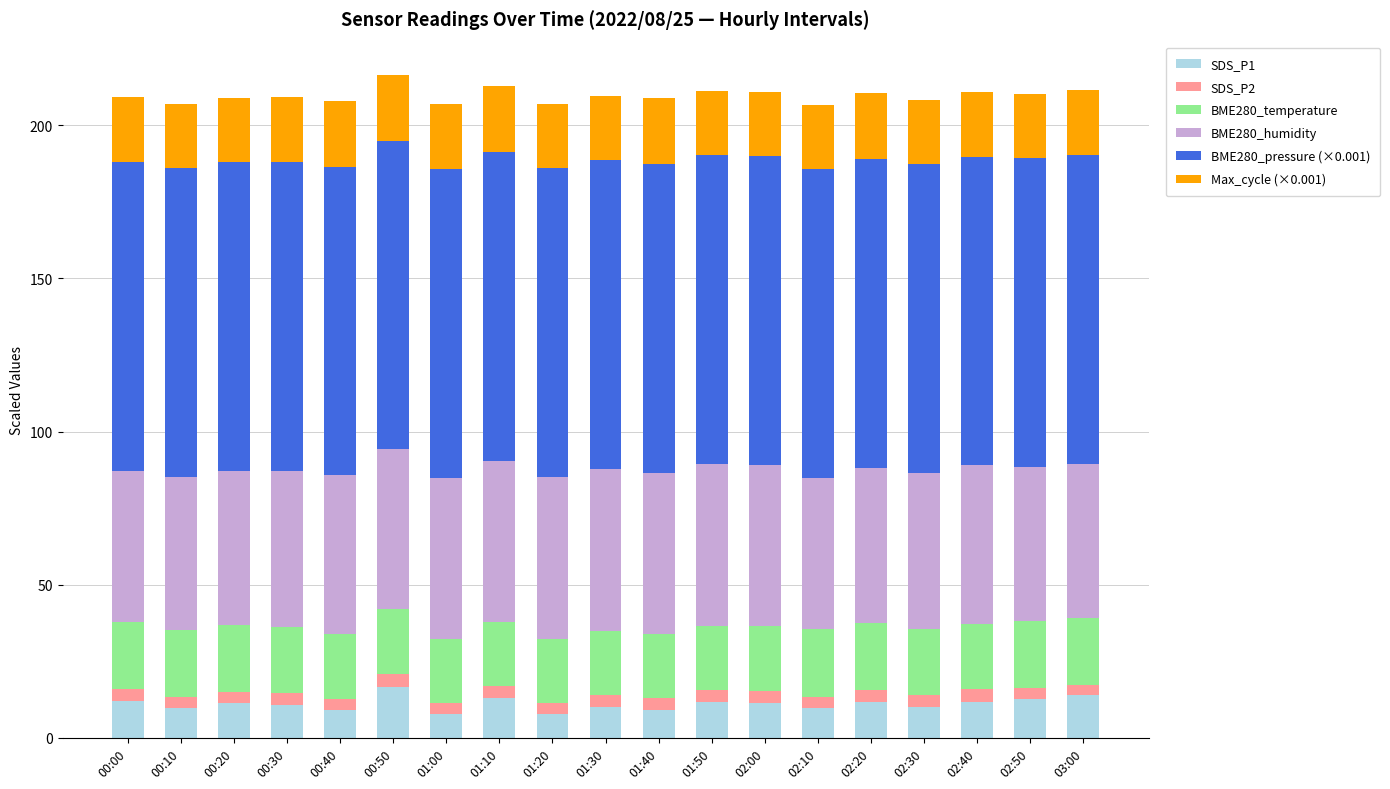

What is the average value of the SDS_P1 series?

11.1